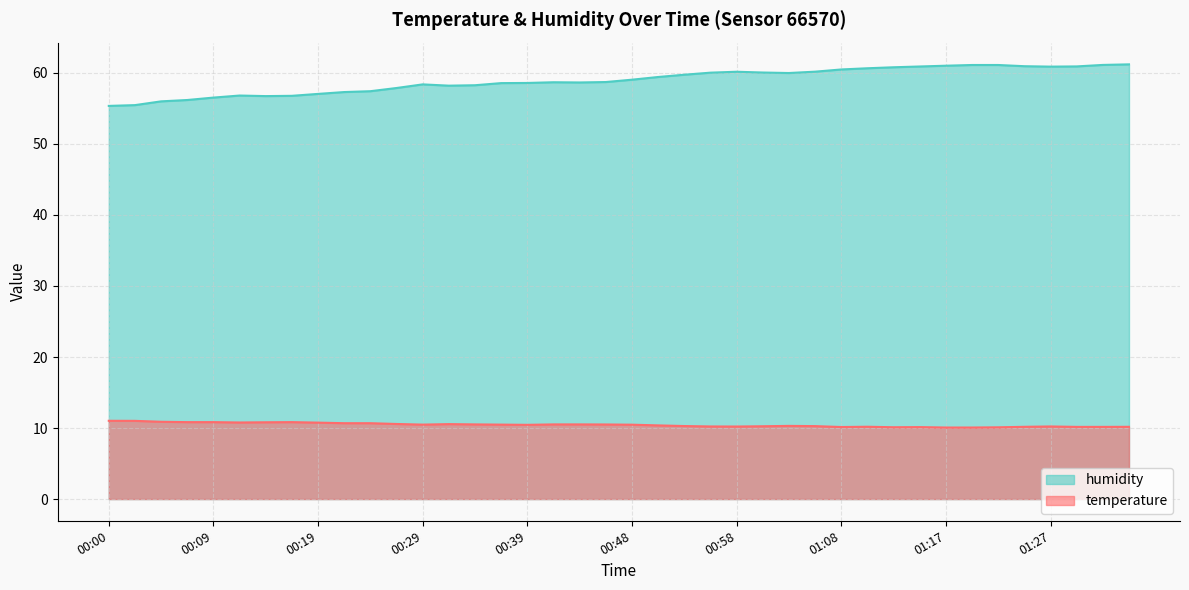

What is the average value of the temperature series?

10.4